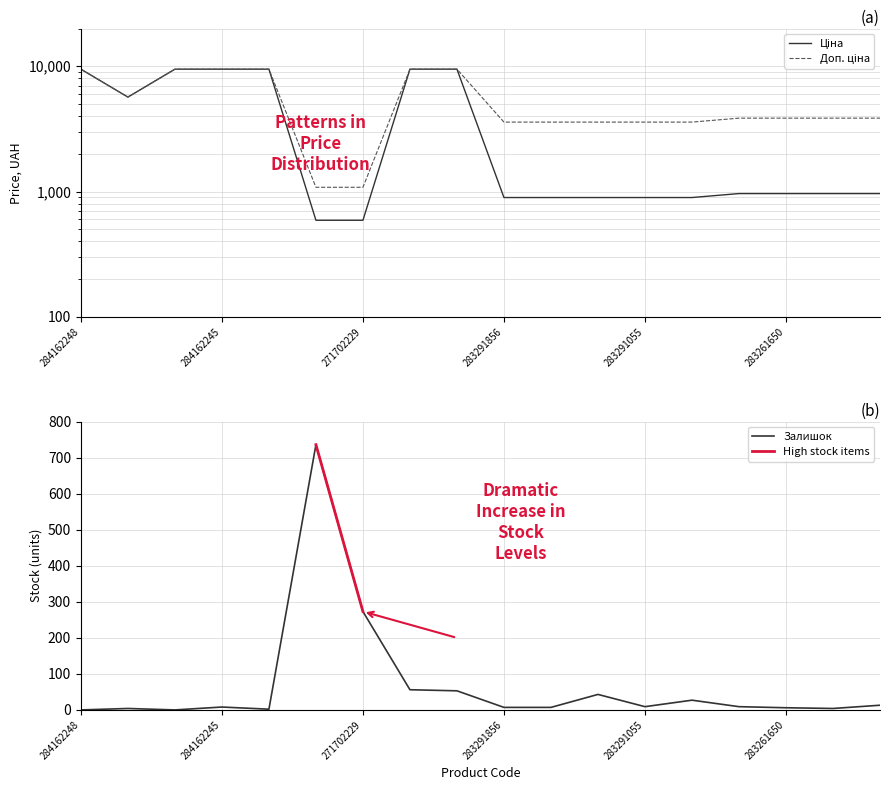

Which category has the highest value in the Залишок series?

271702230